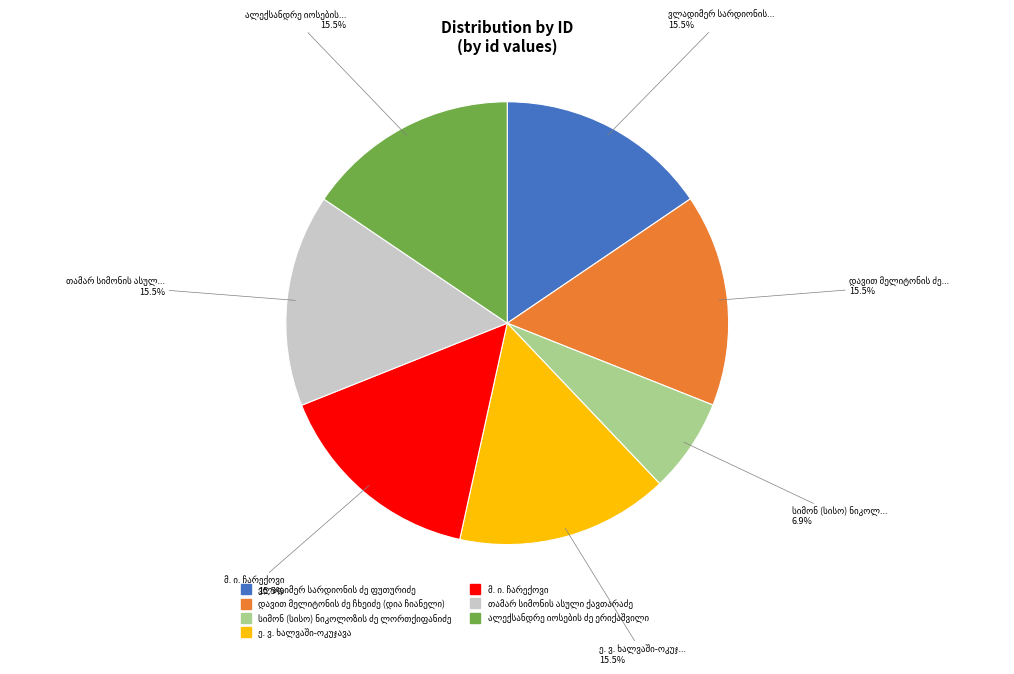

Is there any slice that represents more than half of the pie?

No